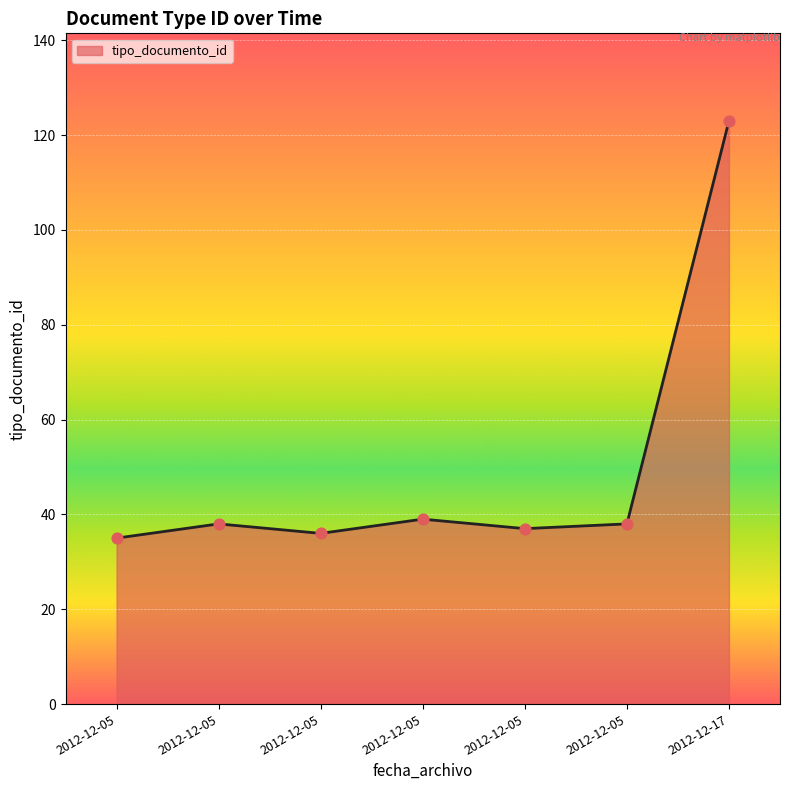

How many lines are shown in the chart?

1